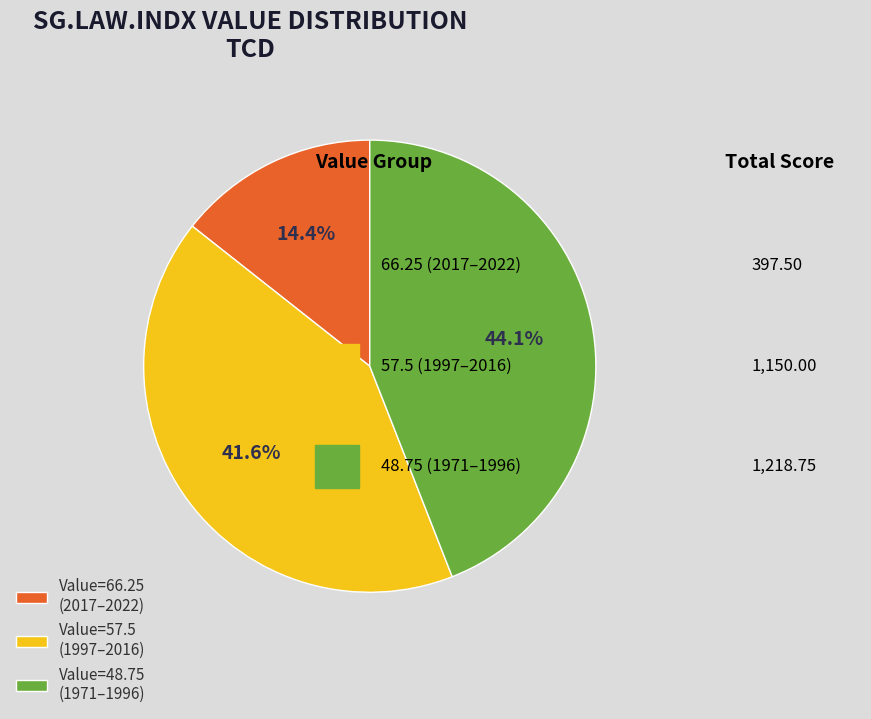

Rank the categories by value from highest to lowest.

Value=48.75 (1971–1996), Value=57.5 (1997–2016), Value=66.25 (2017–2022)